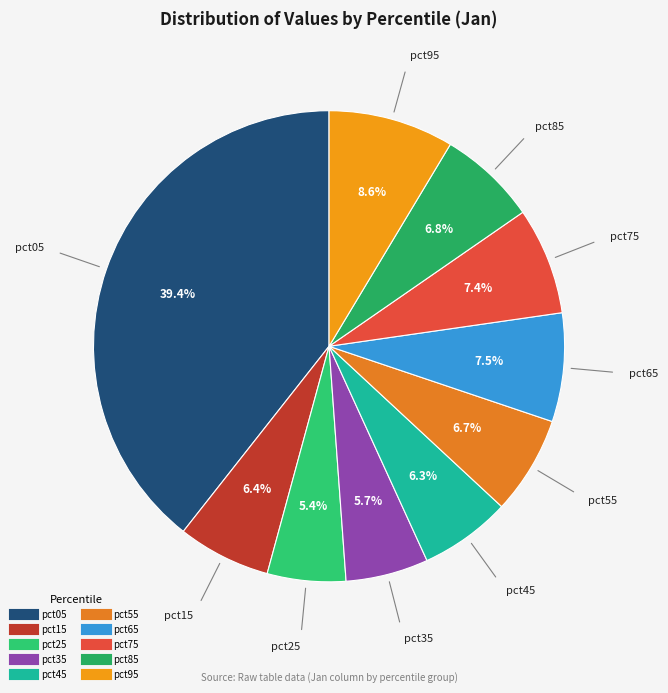

What percentage do pct55 and pct25 together represent?

12.1%